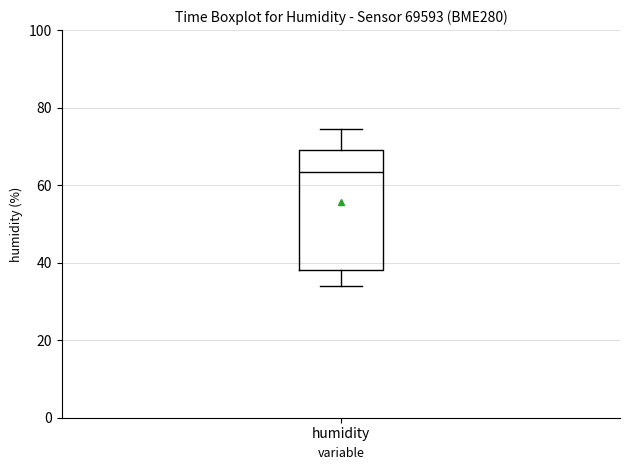

Where is the upper edge of the box for humidity on the y-axis? The values are not printed on the chart, so give them approximately, as read against the axis.

68